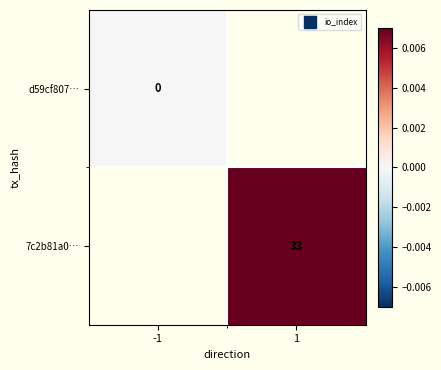

How many data points does each series have?

2